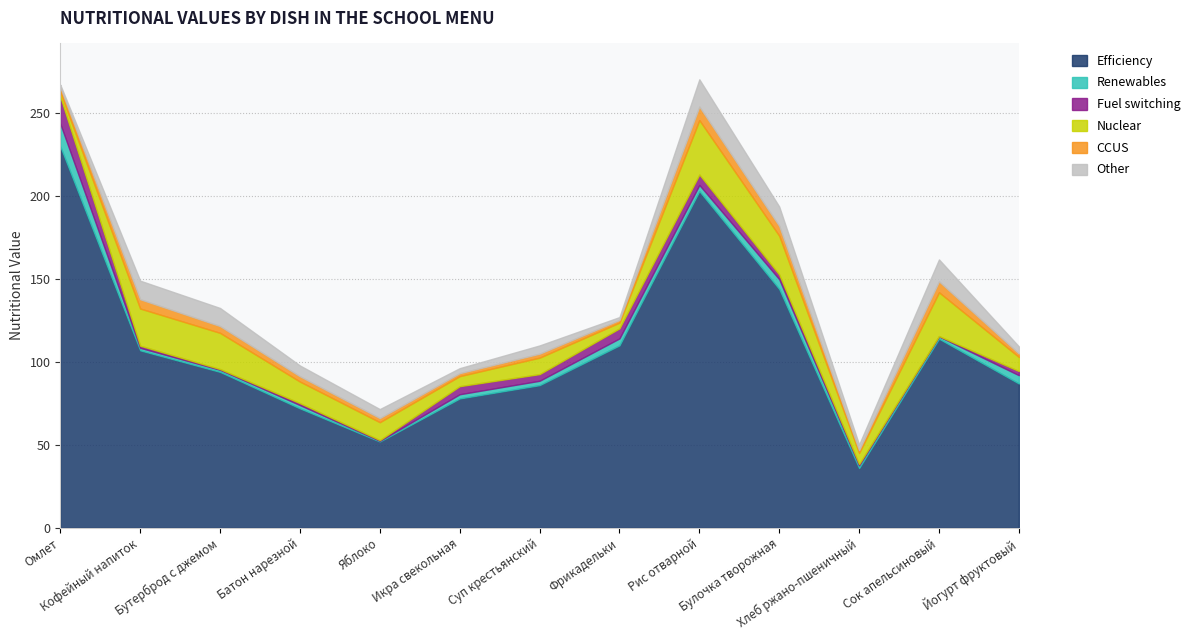

The CCUS series shows 8.2 at Рис отварной. True or false?

True